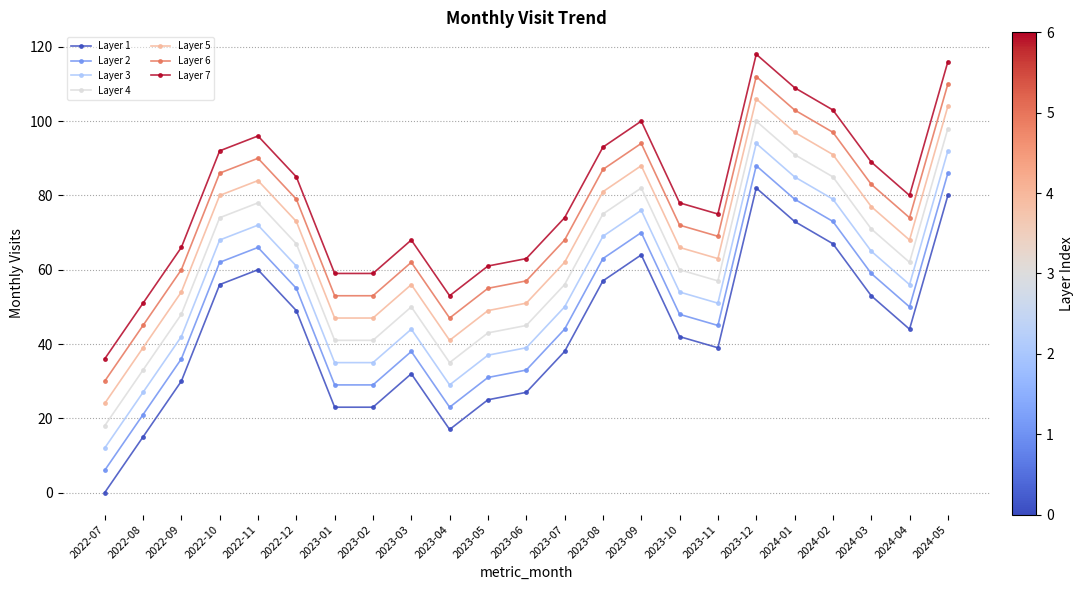

How many categories are shown in the chart?

23